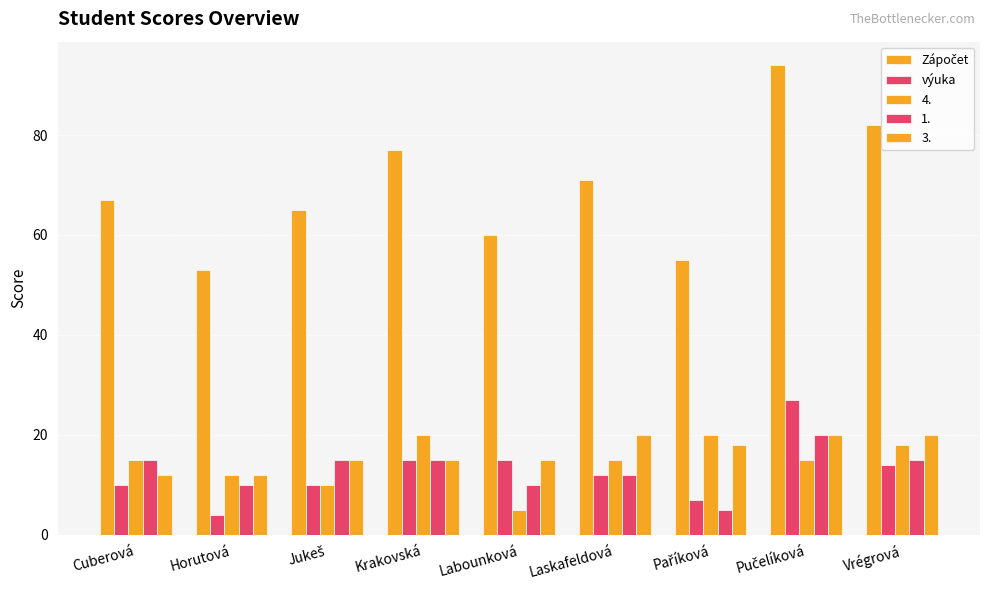

Where is výuka nearest to the value 15?

Krakovská